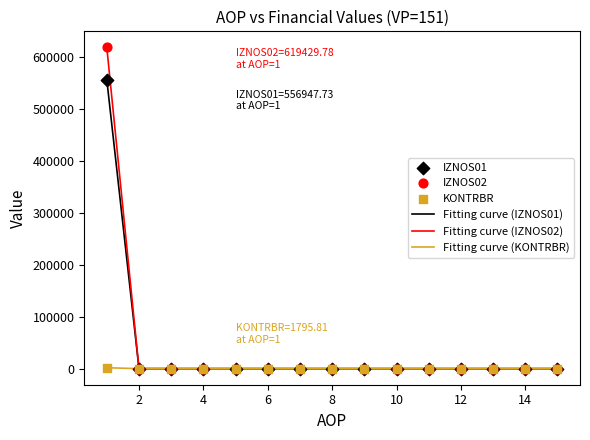

Which series has the largest range (max minus min)?

Fitting curve (IZNOS02)